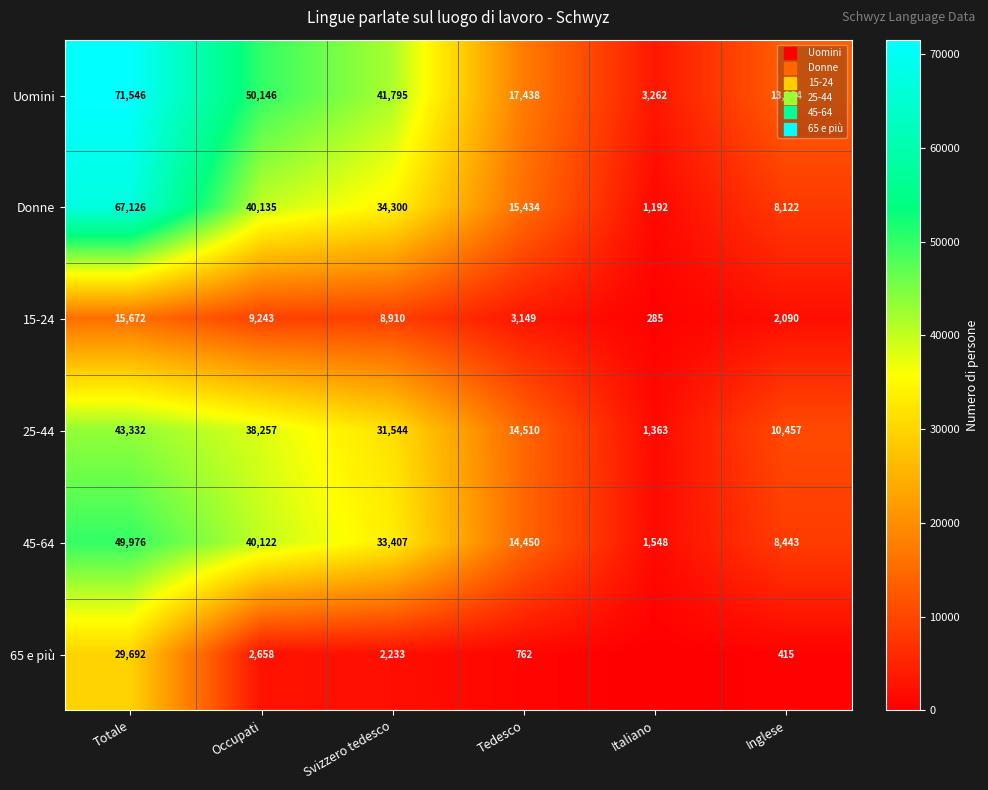

How many data points in Donne are less than 34300?

3